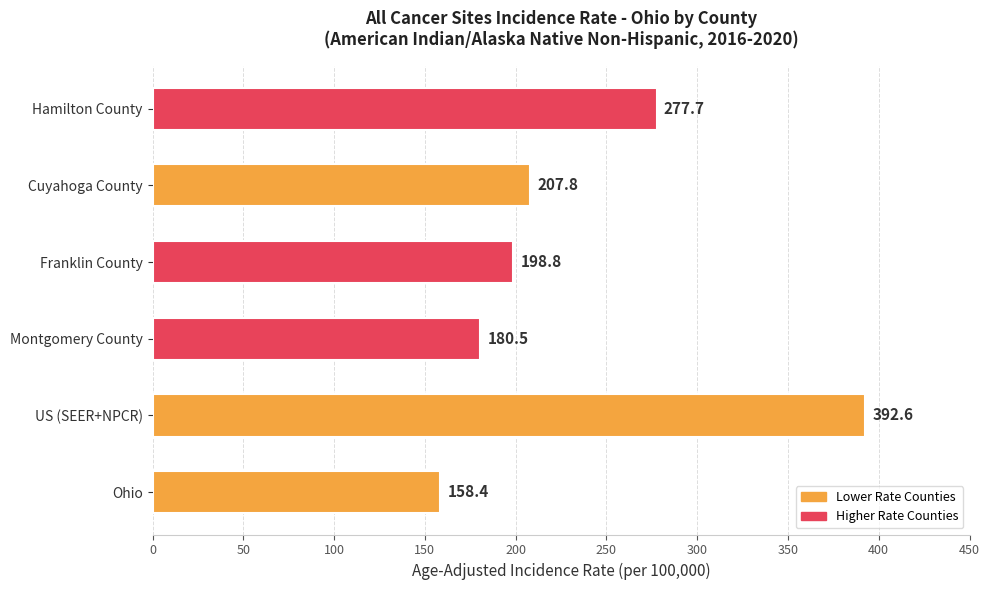

List the labels in order of value, largest first.

US (SEER+NPCR), Hamilton County, Cuyahoga County, Franklin County, Montgomery County, Ohio